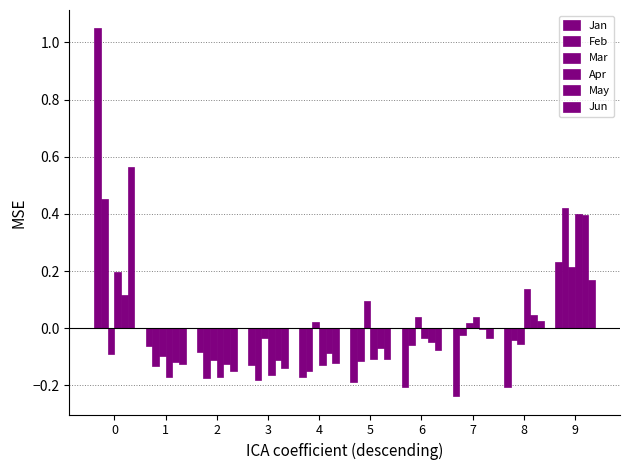

Between 1 and 7, which series saw the biggest shift?

Apr